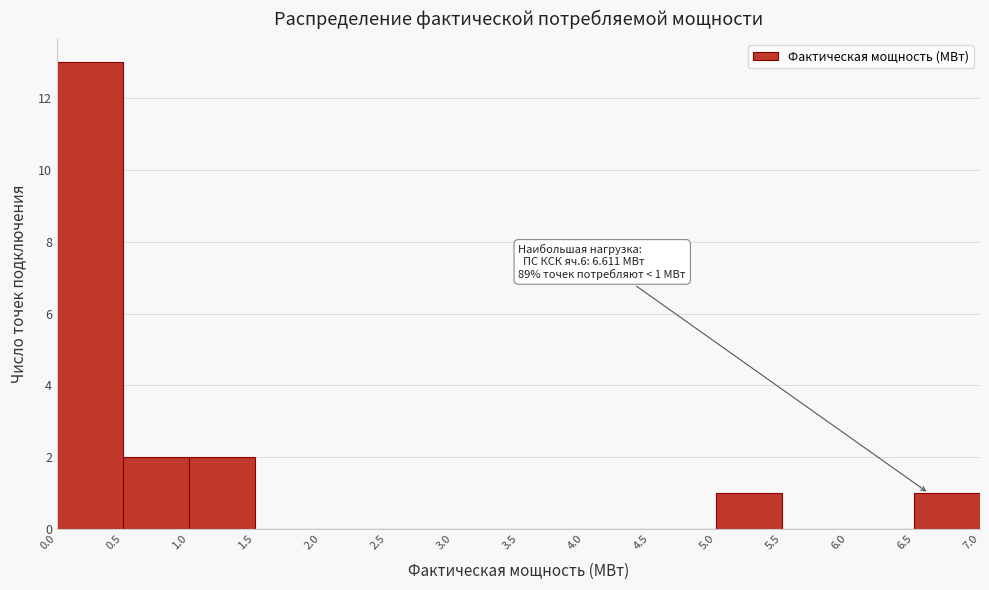

Over which range of the x-axis is the bar tallest?

0.0 to 0.5